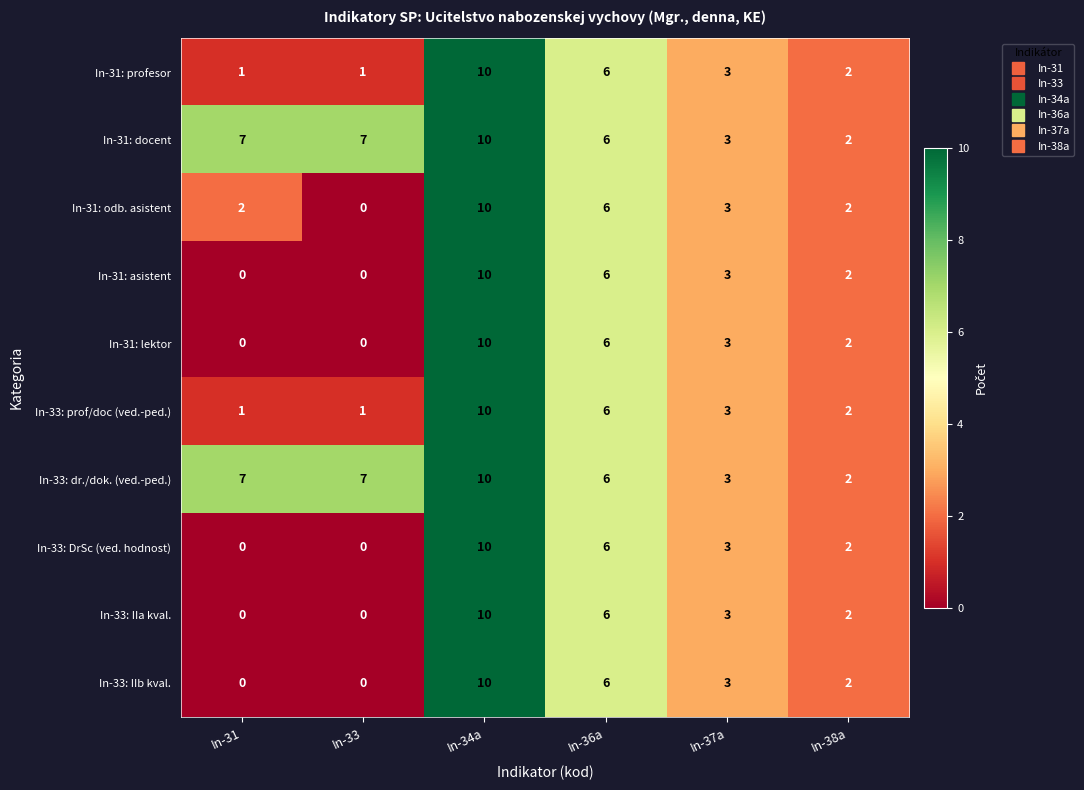

What is the sum of the In-31: odb. asistent values at In-34a and In-38a?

12